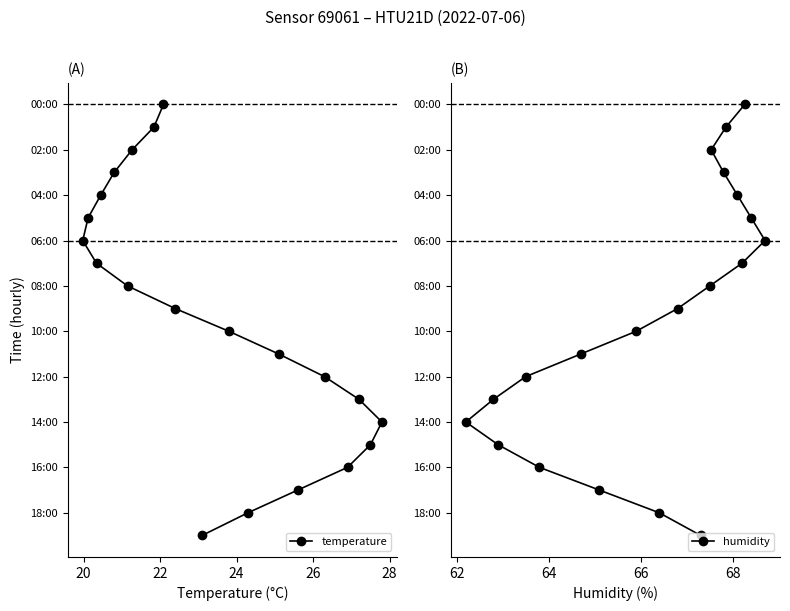

The humidity series shows 4 at 7. True or false?

False